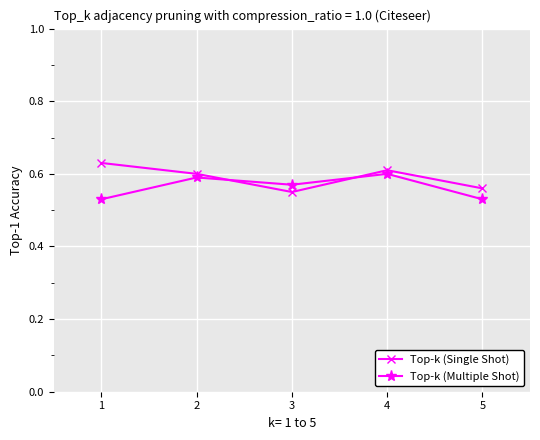

How many interior local peaks does the Top-k (Multiple Shot) series have?

2